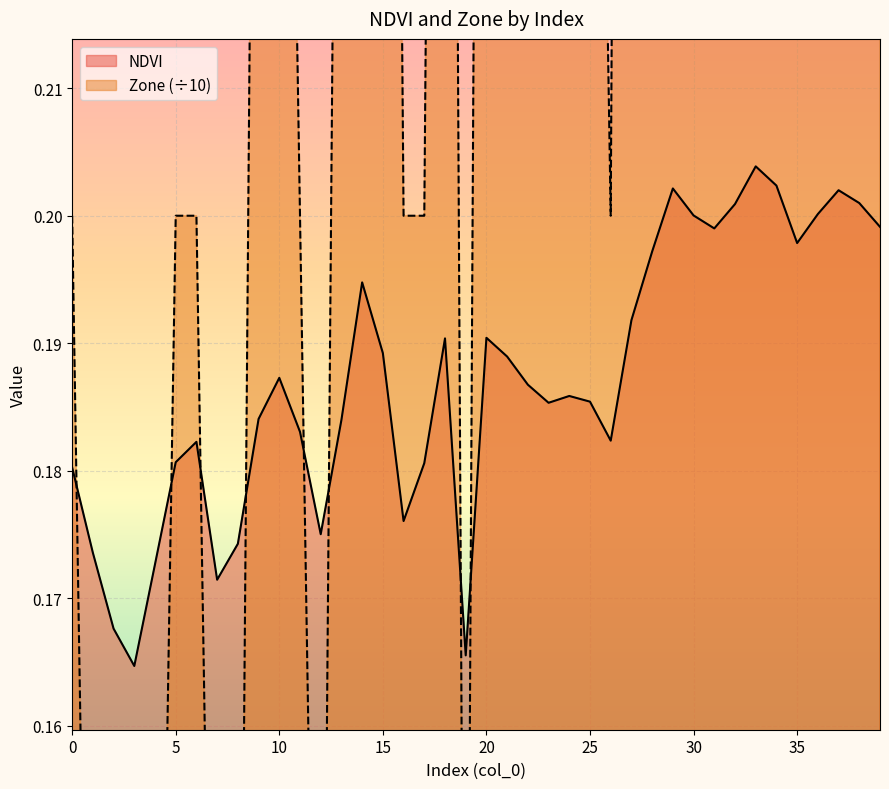

Which category has the highest value across all series?

29